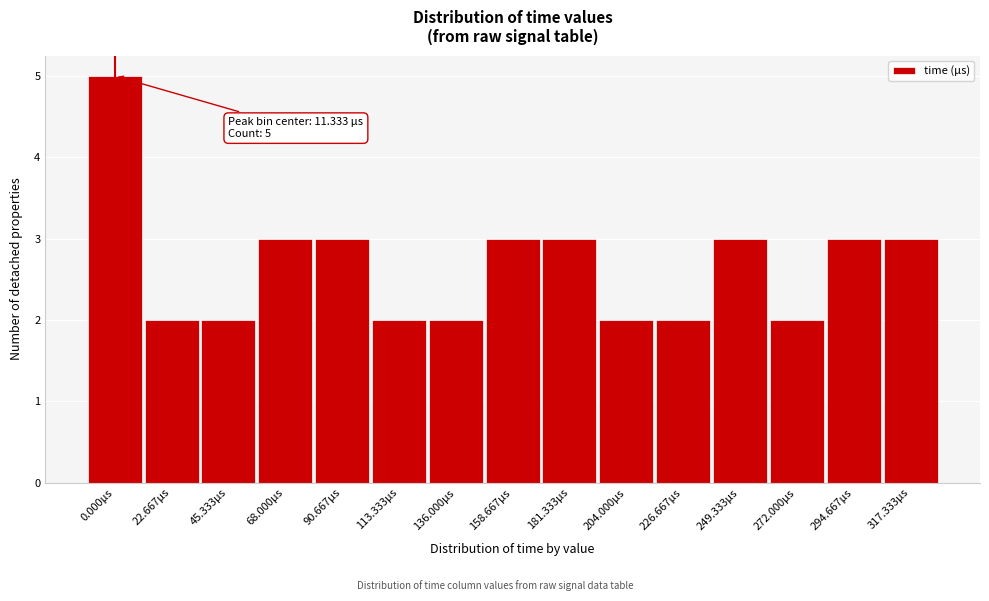

Reading left to right, list all the values displayed in this chart.

5	2	2	3	3	2	2	3	3	2	2	3	2	3	3